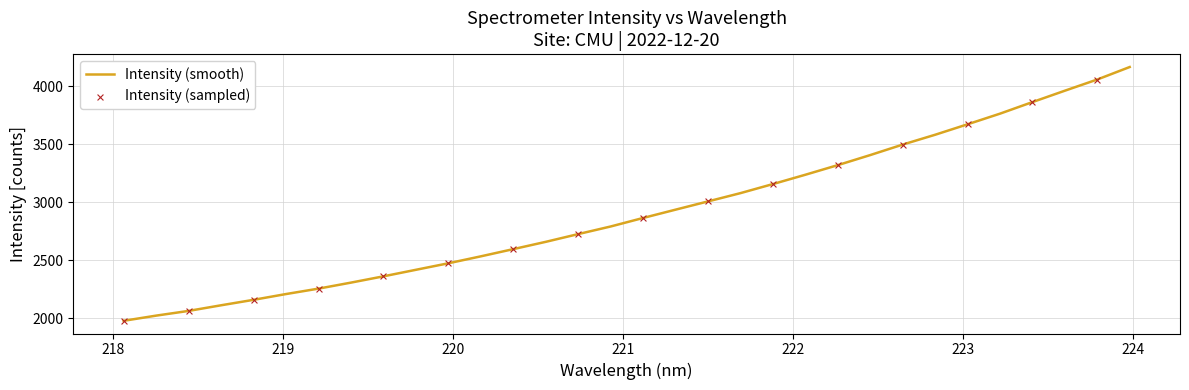

What is the greatest value displayed?

4168.0